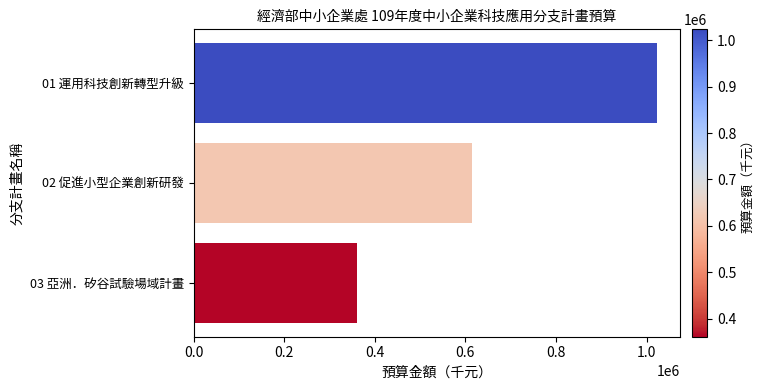

What is the value of the 2nd bar from the top?

615331